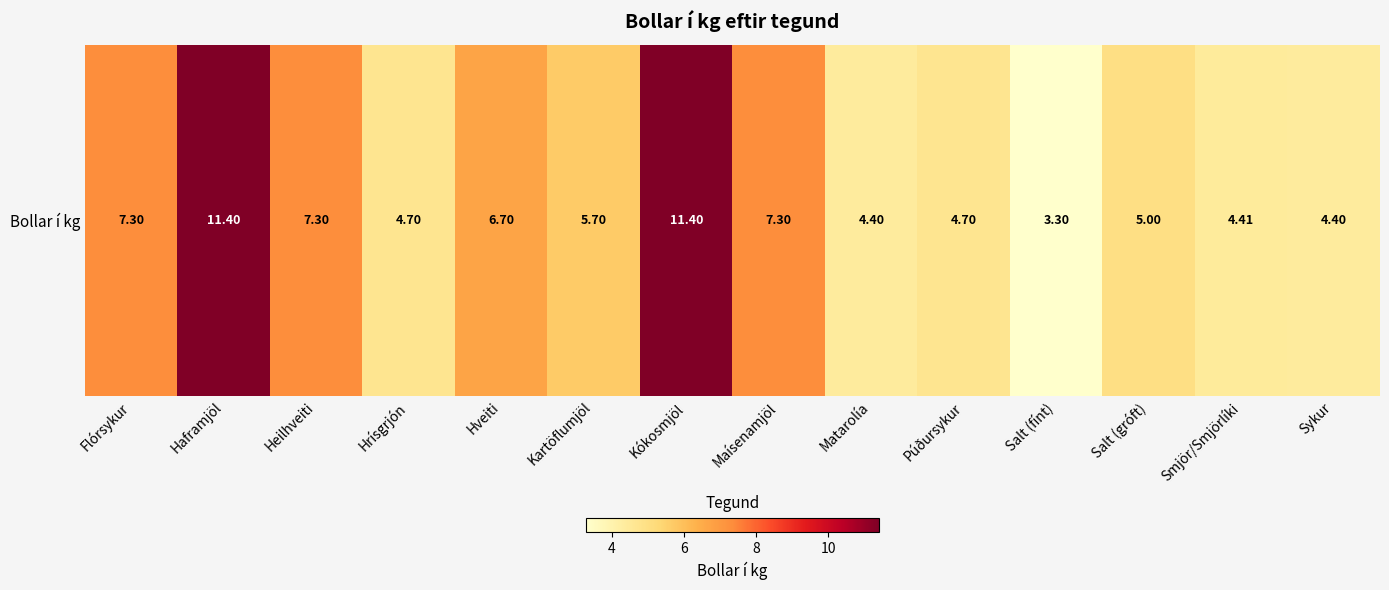

How many distinct data groups are displayed?

1